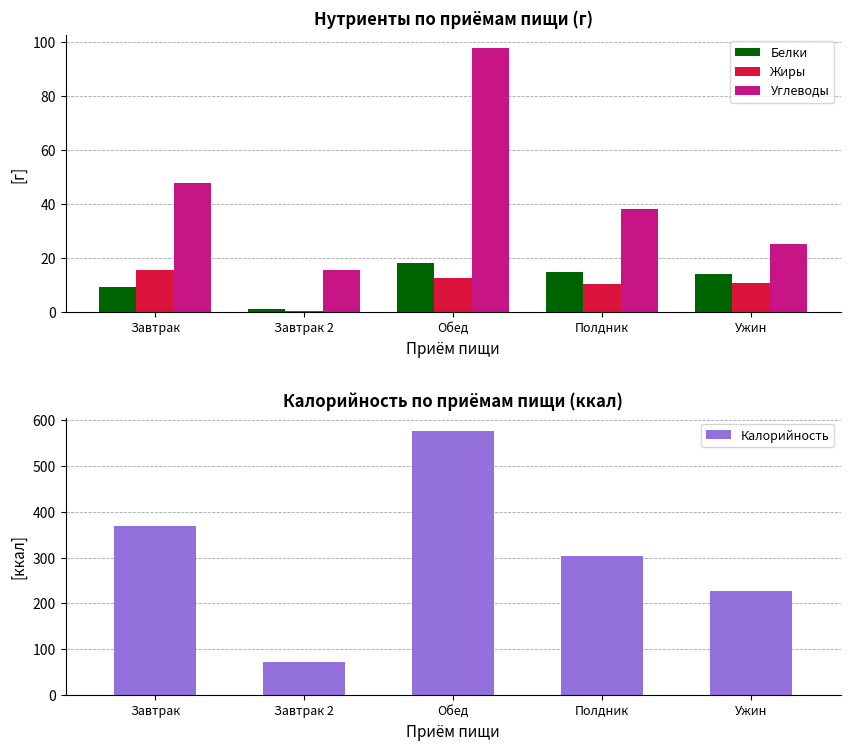

The Калорийность series shows 71.0 at Завтрак 2. True or false?

True